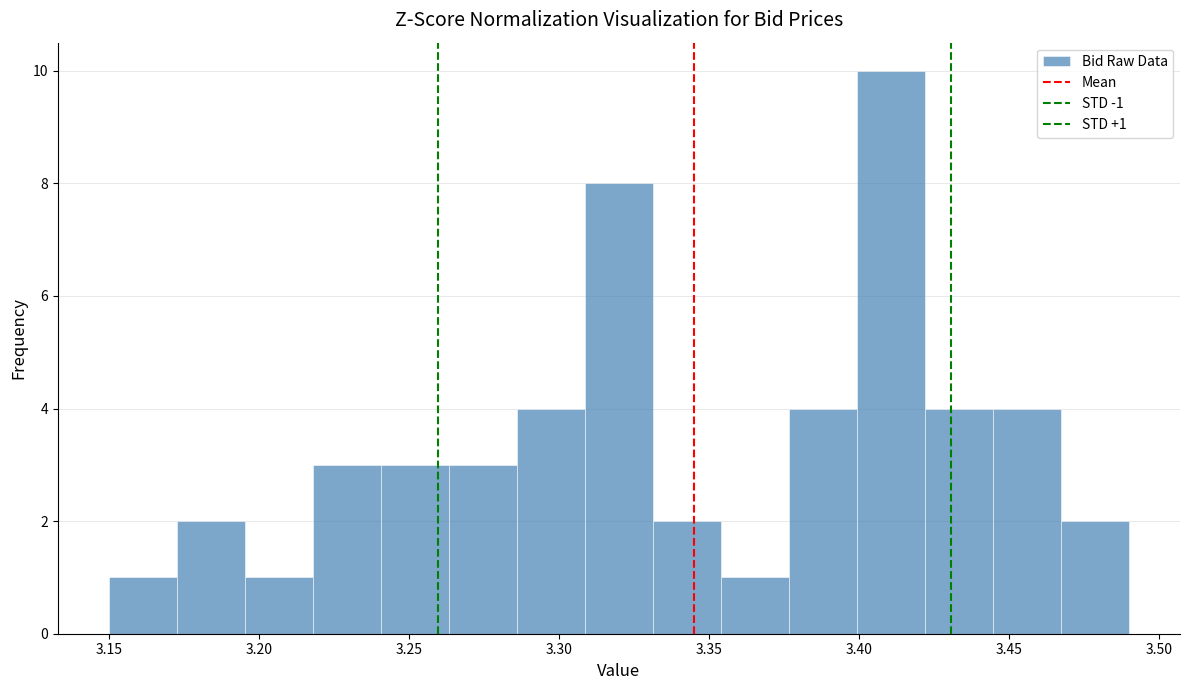

Which range on the x-axis has the tallest bar?

3.400 to 3.420